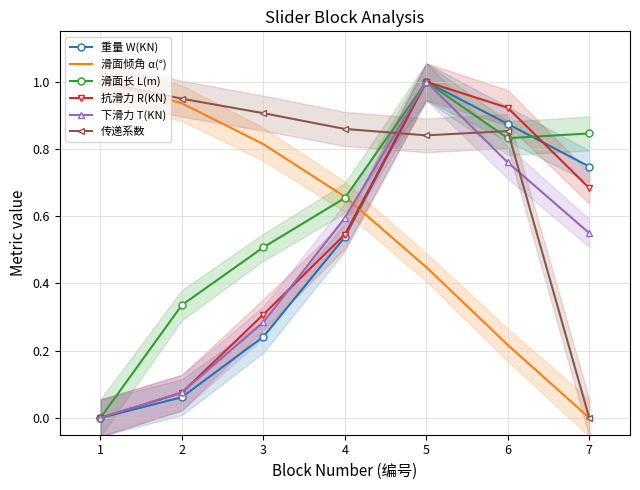

What is the average value of the 传递系数 series?

0.8